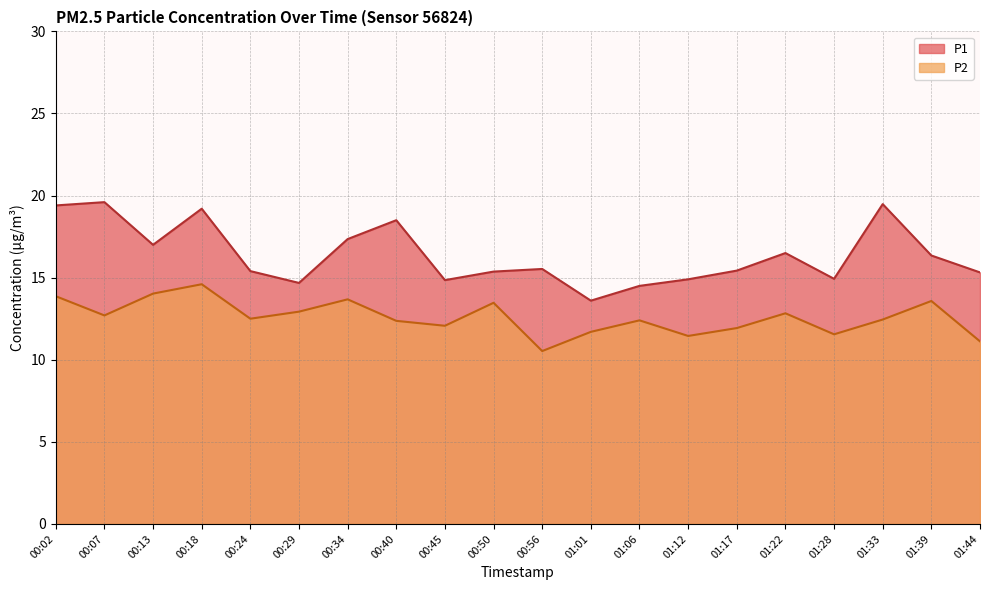

What is the value of the P1 point at the 2nd from the left?

19.6